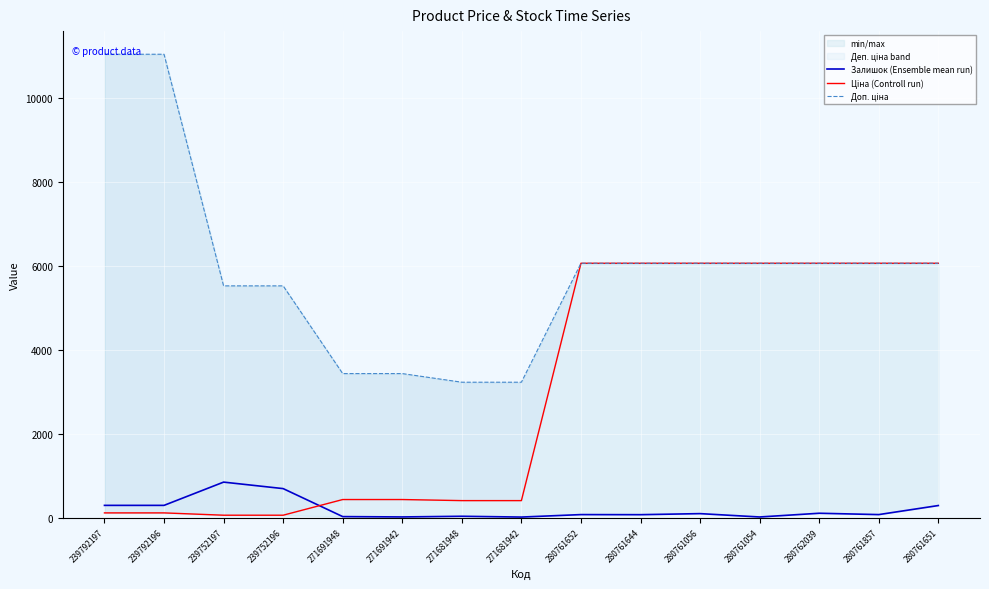

True or false: Ціна (Controll run) and Доп. ціна cross at least once.

False